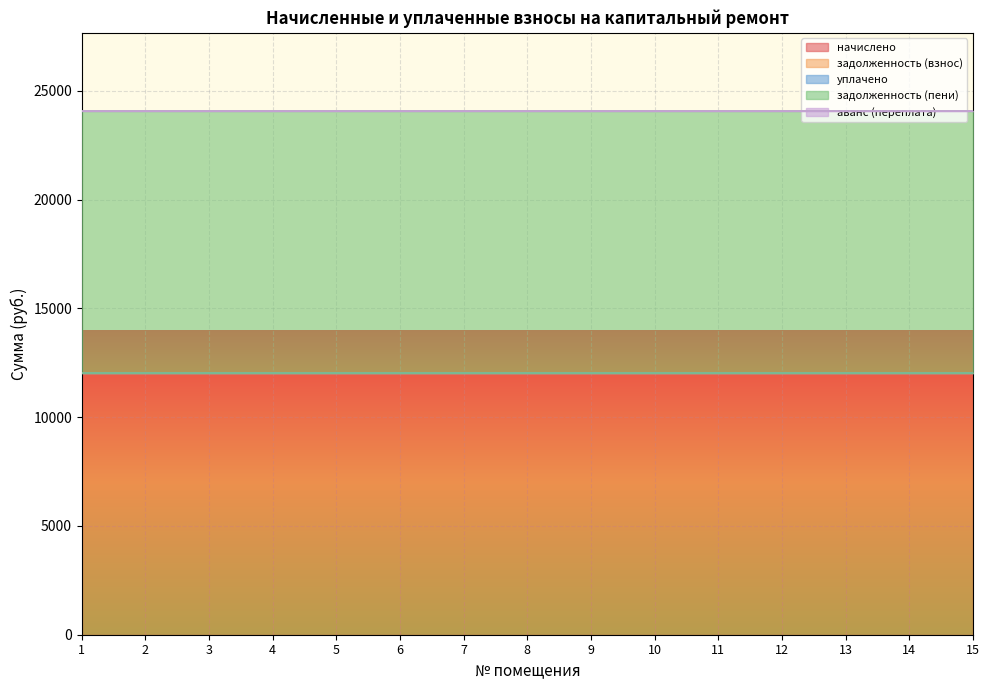

Does the chart display data point markers on the line(s)?

No